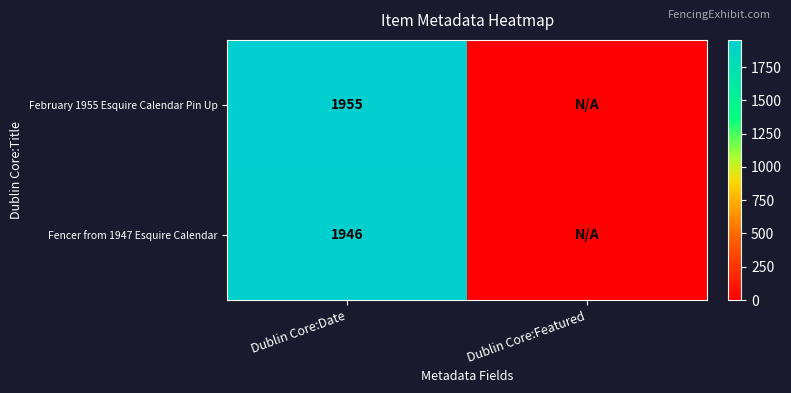

True or false: Fencer from 1947 Esquire Calendar has a value of 1946 at Dublin Core:Date.

True